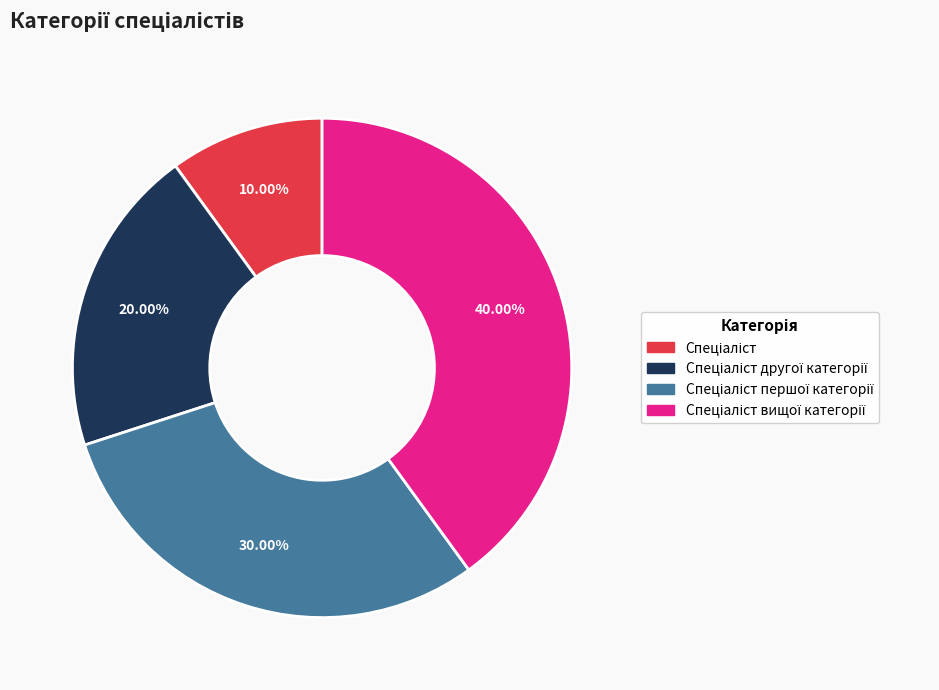

To the nearest percent, what is the difference between the largest and smallest slice percentages?

30%